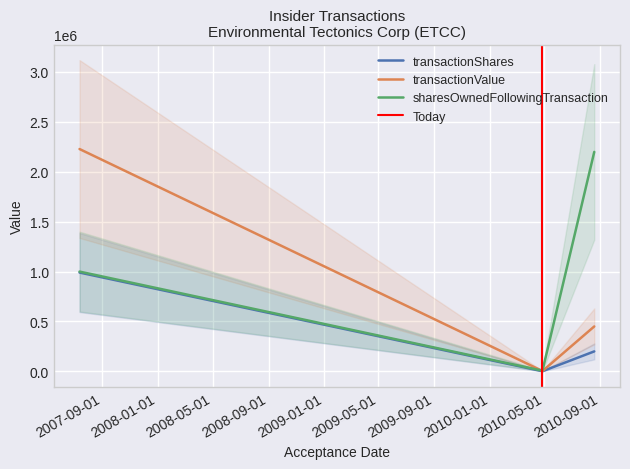

Which series has the largest range (max minus min)?

transactionValue